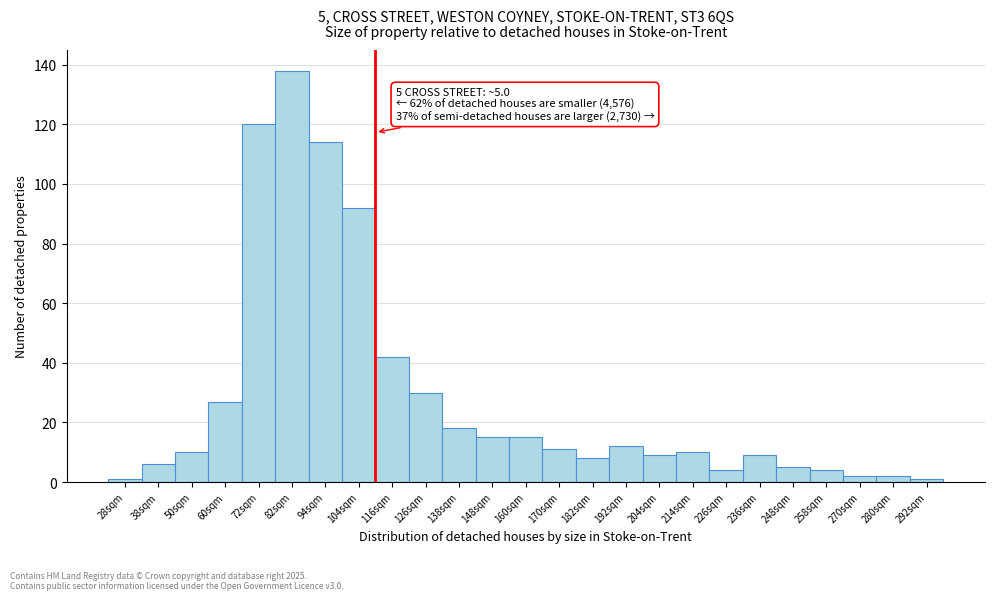

Reading right to left, extract all data points from this chart.

292sqm=1	280sqm=2	270sqm=2	258sqm=4	248sqm=5	236sqm=9	226sqm=4	214sqm=10	204sqm=9	192sqm=12	182sqm=8	170sqm=11	160sqm=15	148sqm=15	138sqm=18	126sqm=30	116sqm=42	104sqm=92	94sqm=114	82sqm=138	72sqm=120	60sqm=27	50sqm=10	38sqm=6	28sqm=1